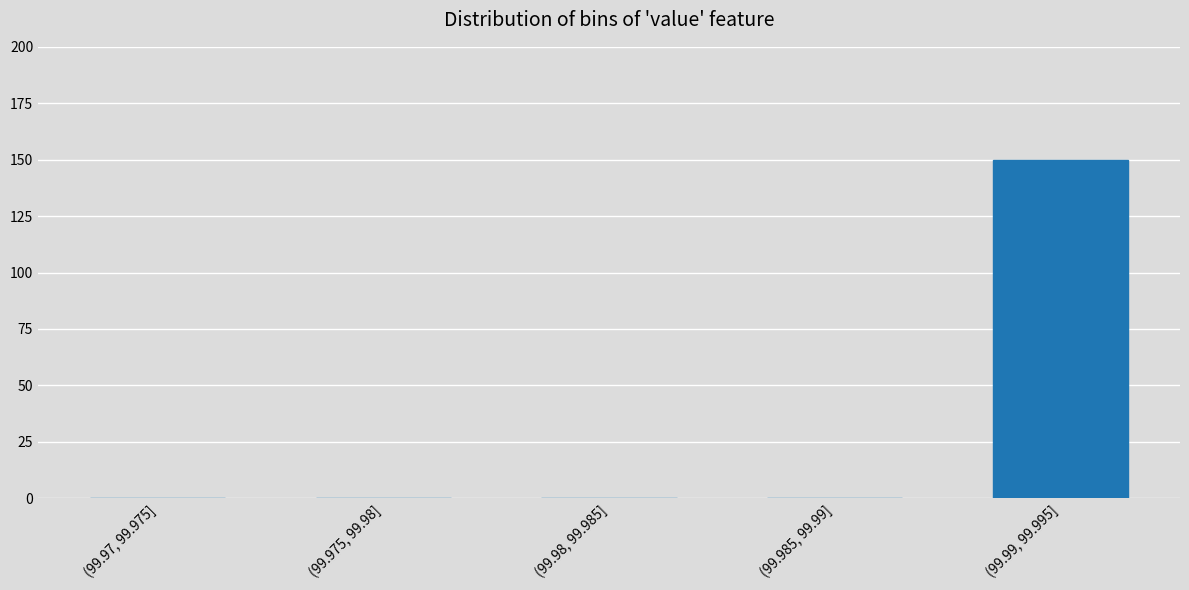

Reading left to right, transcribe all the data shown in this chart.

(99.97, 99.975]=0	(99.975, 99.98]=0	(99.98, 99.985]=0	(99.985, 99.99]=0	(99.99, 99.995]=150